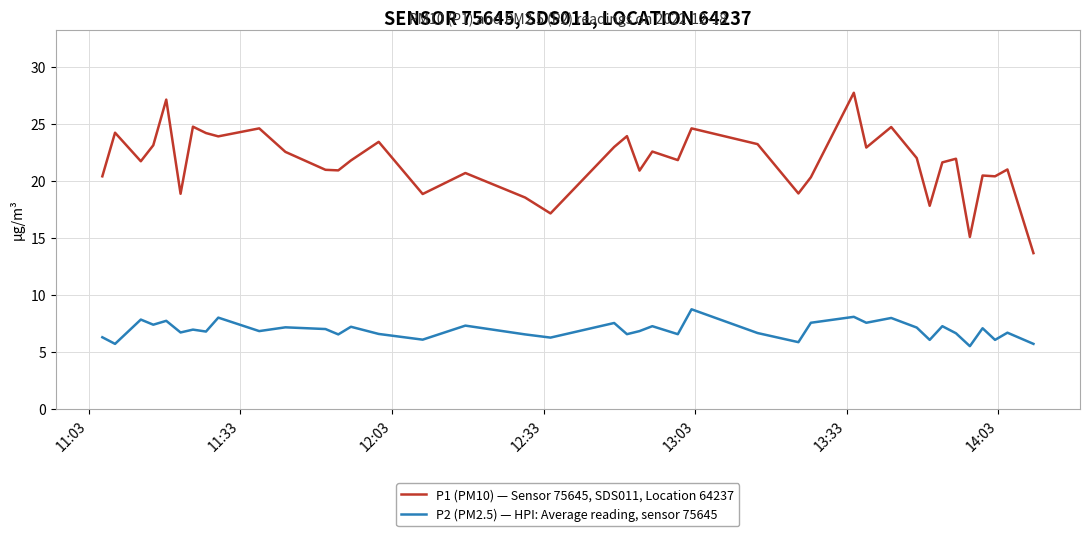

What is the difference between the second highest and minimum values in the P2 (PM2.5) — HPI: Average reading, sensor 75645 series?

2.6